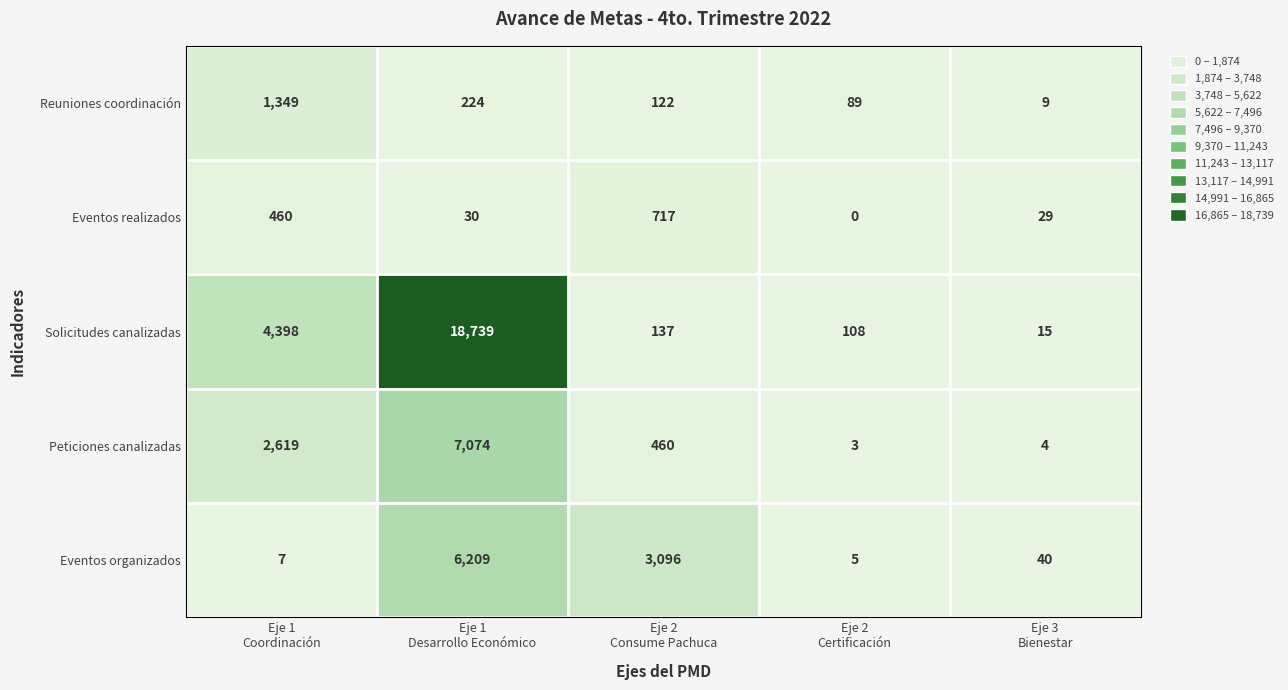

Which label corresponds to the largest value in the chart?

Eje 1
Desarrollo Económico